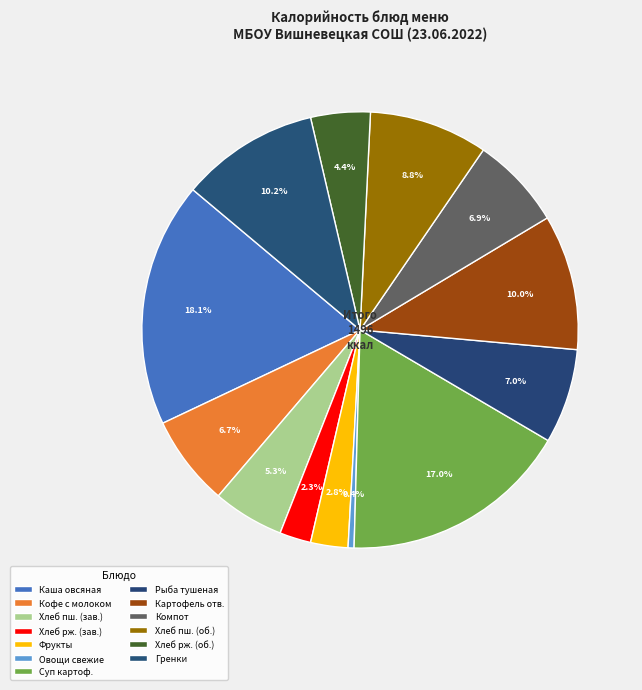

Which category has the biggest portion of the pie?

Каша овсяная молочная жидкая